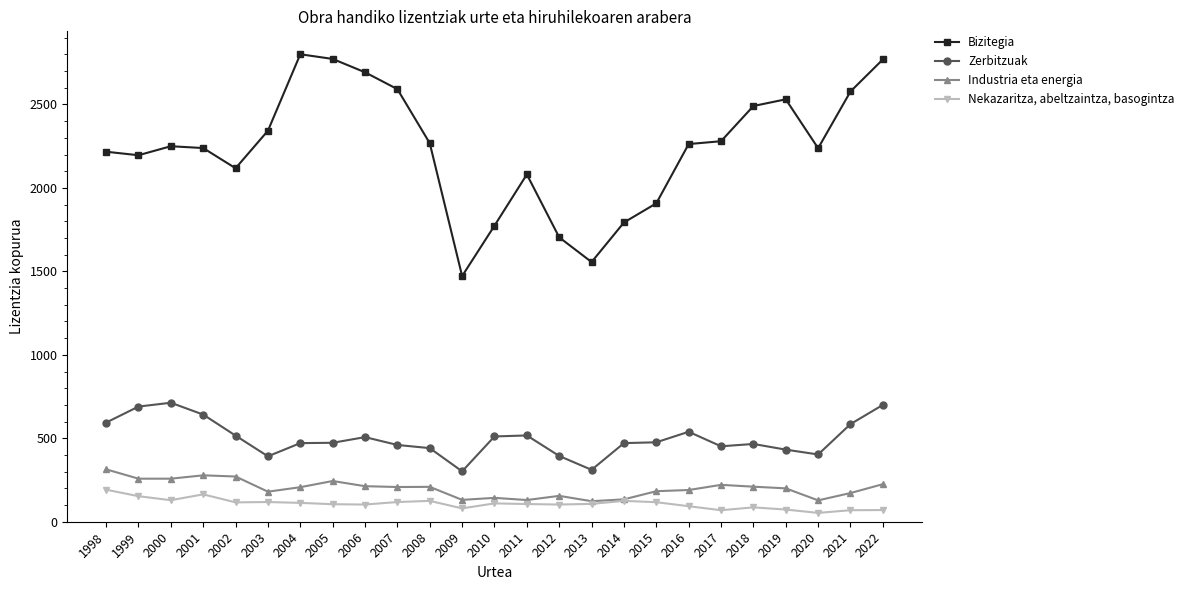

What is the value of the Zerbitzuak point at the 17th from the left?

471